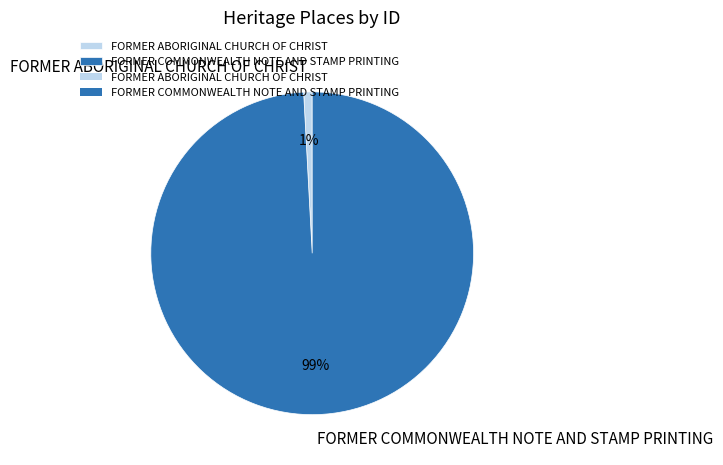

Does any single category account for the majority?

Yes